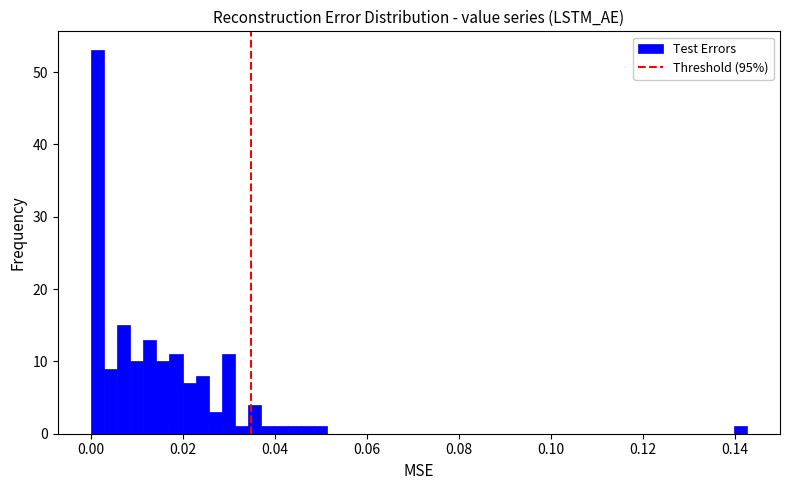

Around what value on the x-axis is the tallest bar? Give the approximate position of its centre, as read against the axis.

0.002